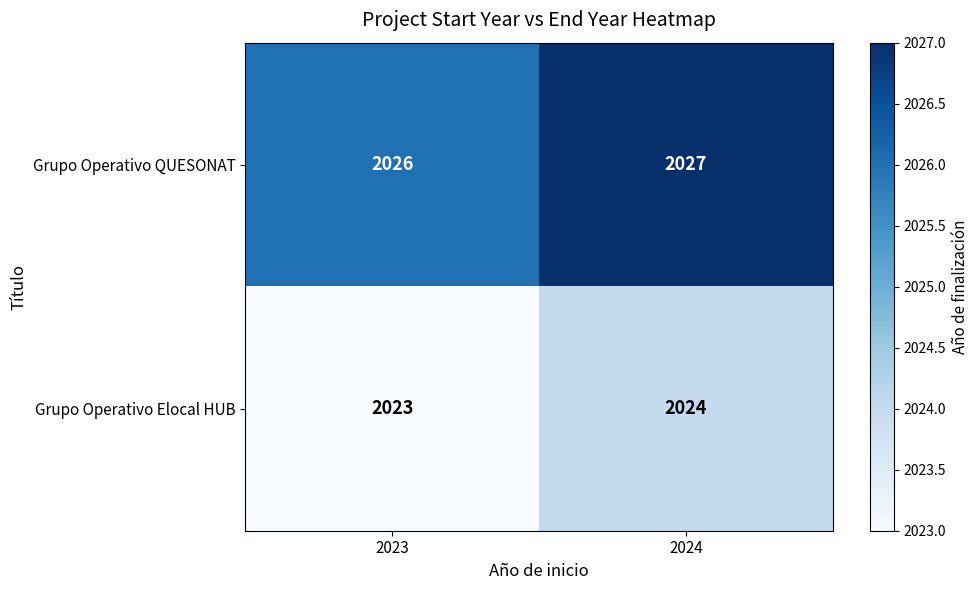

What is the average value of the Grupo Operativo Elocal HUB series?

2024